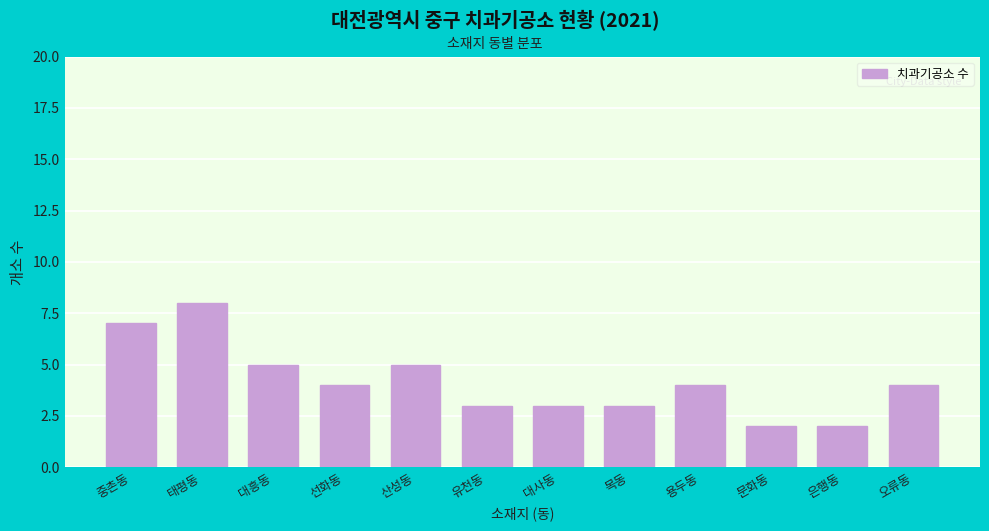

Reading right to left, what are all the values shown in this chart?

오류동=4	은행동=2	문화동=2	용두동=4	목동=3	대사동=3	유천동=3	산성동=5	선화동=4	대흥동=5	태평동=8	중촌동=7